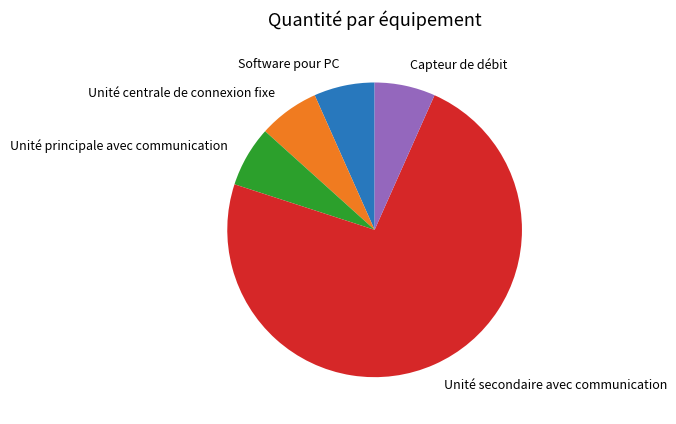

Which has a higher value, Unité secondaire avec communication or Capteur de débit?

Unité secondaire avec communication